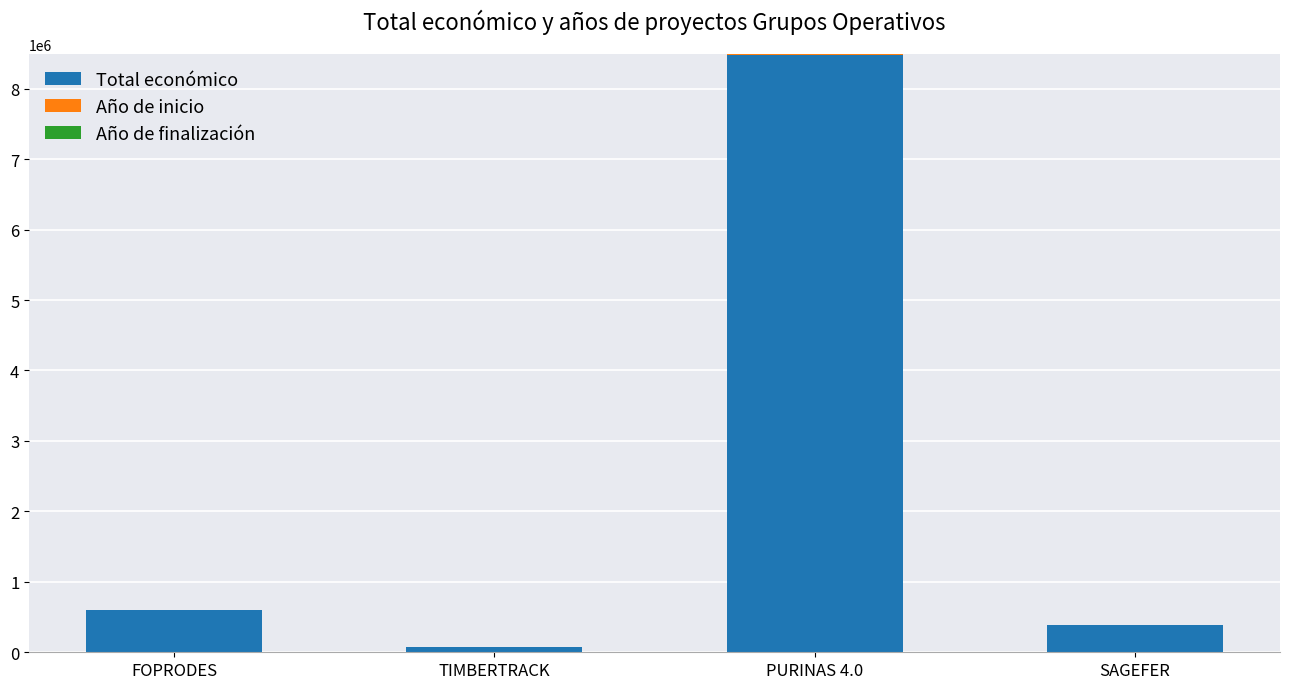

What is the sum of all Total económico values?

9547211